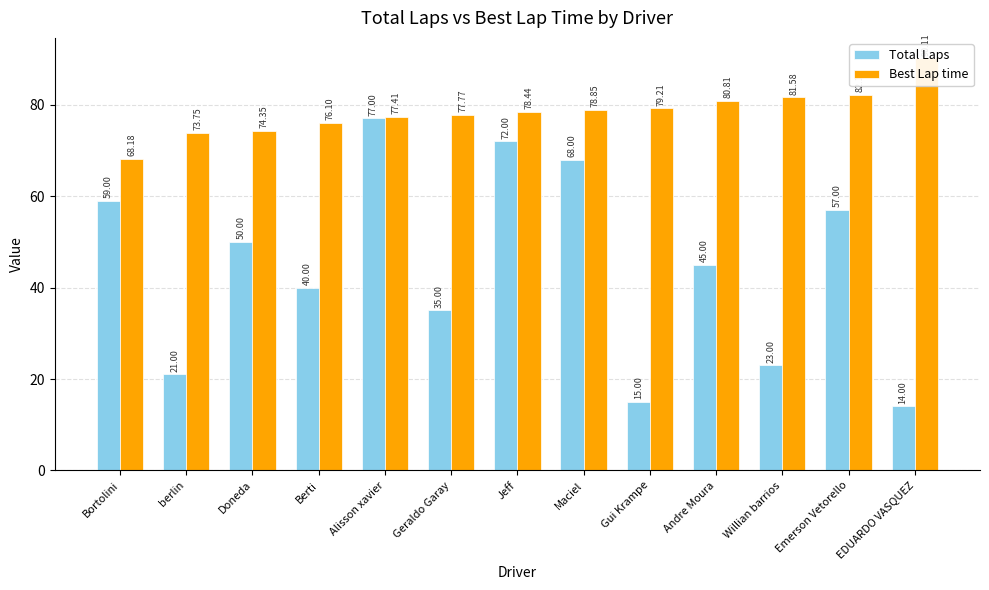

Rank the categories by Best Lap time value from highest to lowest.

EDUARDO VASQUEZ, Emerson Vetorello, Willian barrios, Andre Moura, Gui Krampe, Maciel, Jeff, Geraldo Garay, Alisson xavier, Berti, Doneda, berlin, Bortolini